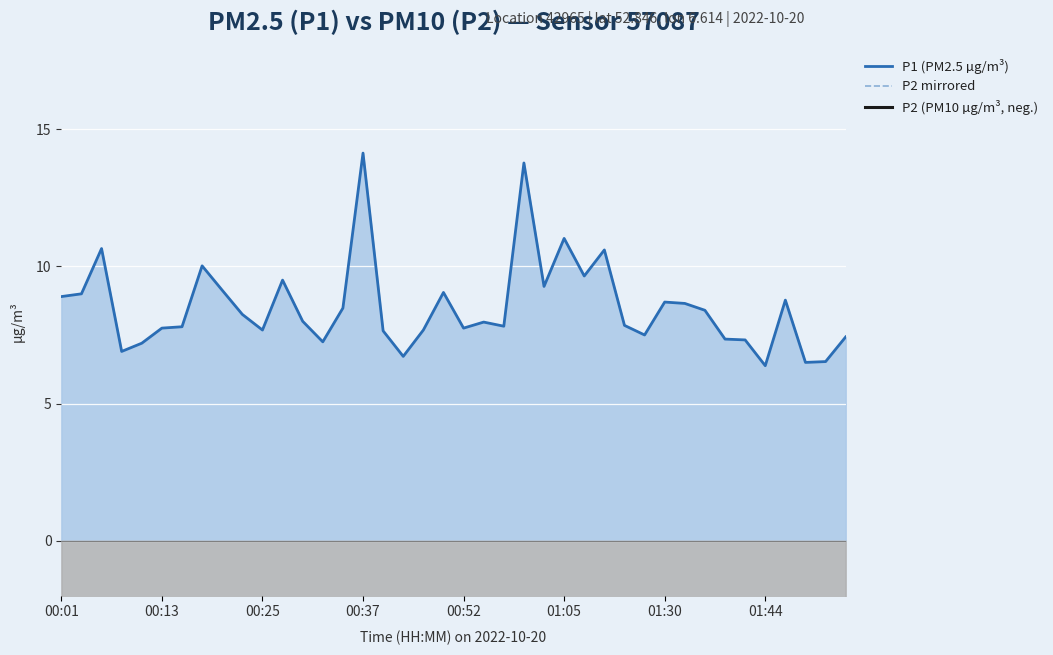

Where is P2 mirrored nearest to the value -4?

12